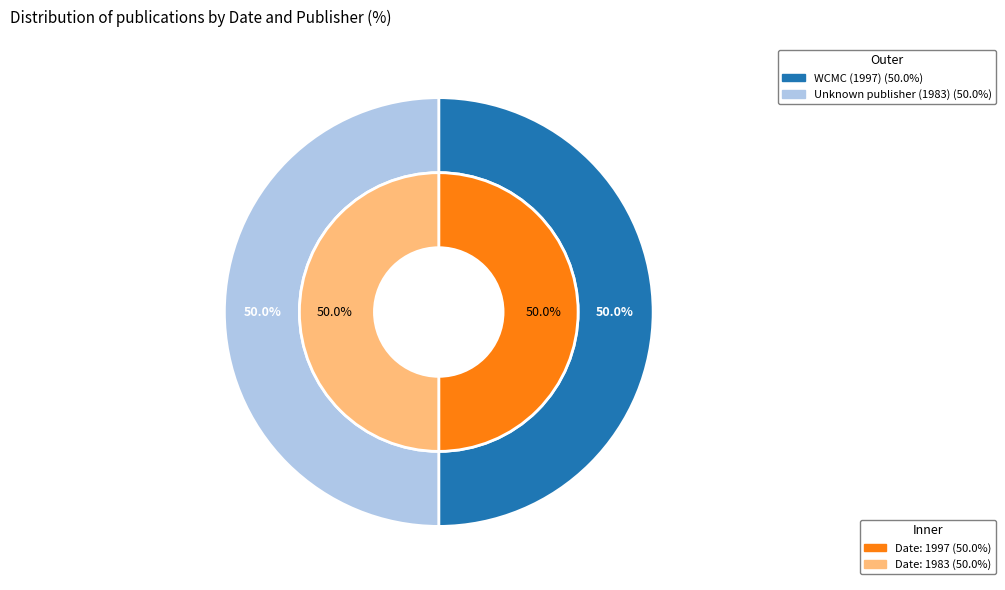

To the nearest percent, what is the average slice percentage?

50%